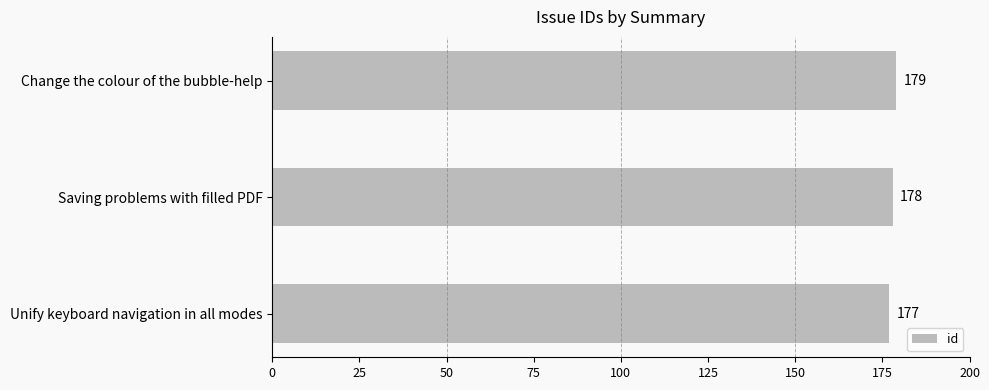

How many data points does each series have?

3